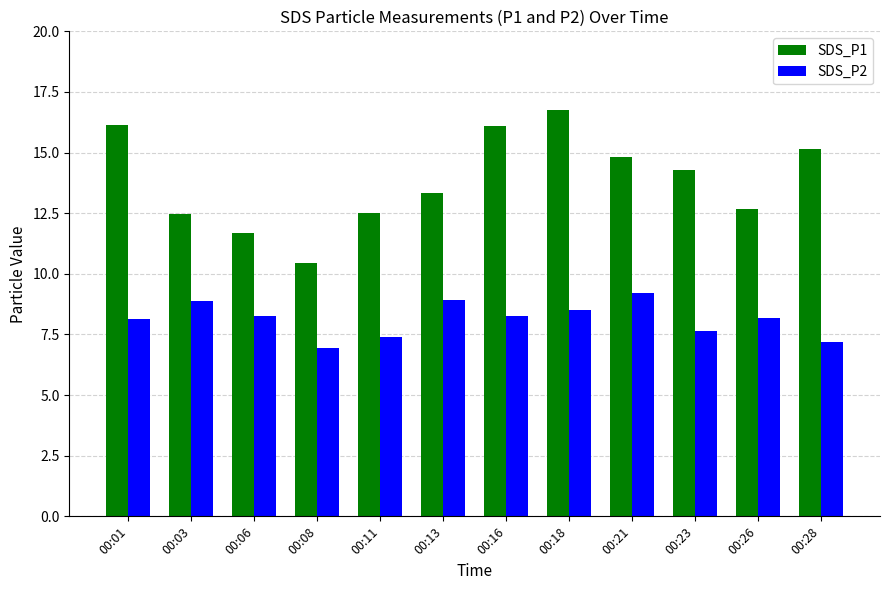

How many groups of bars are there?

12